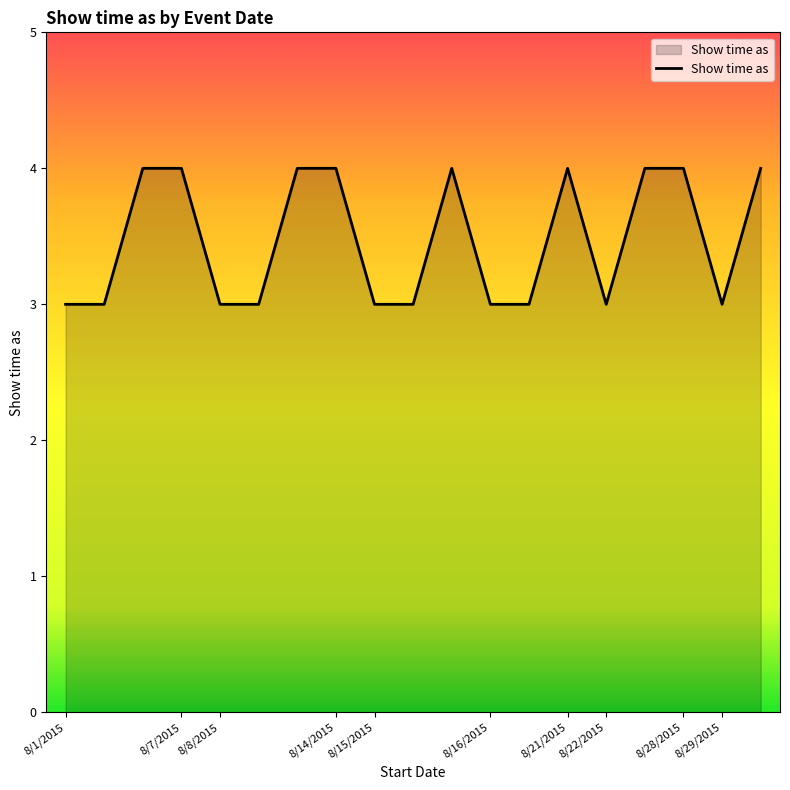

What is the maximum value shown in the chart?

4